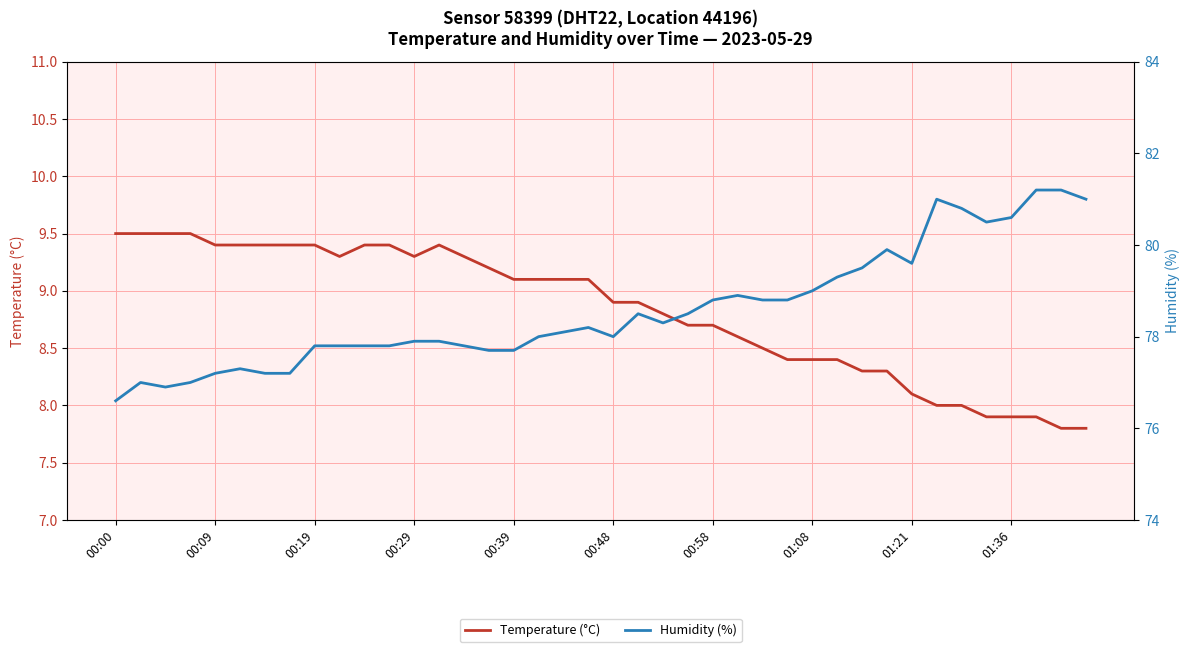

Does the chart display data point markers on the line(s)?

No